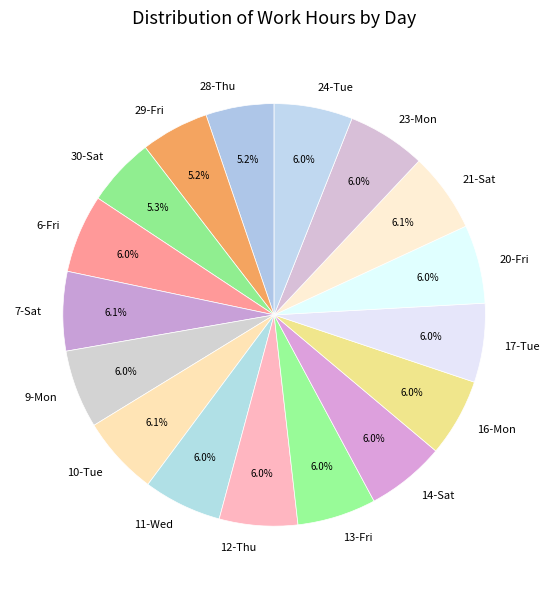

How many segments does this pie chart have?

17